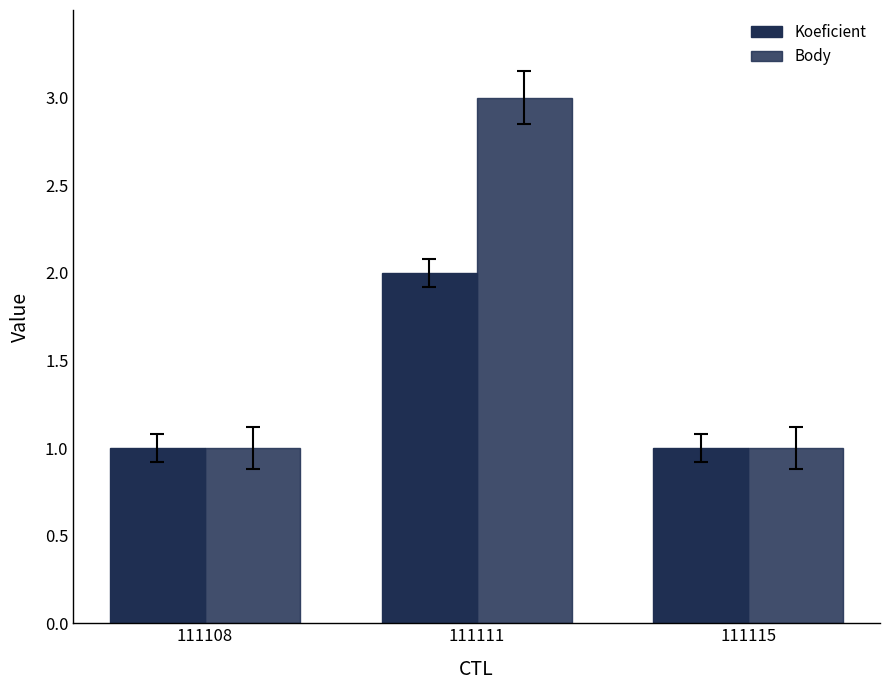

How many groups of bars are there?

3